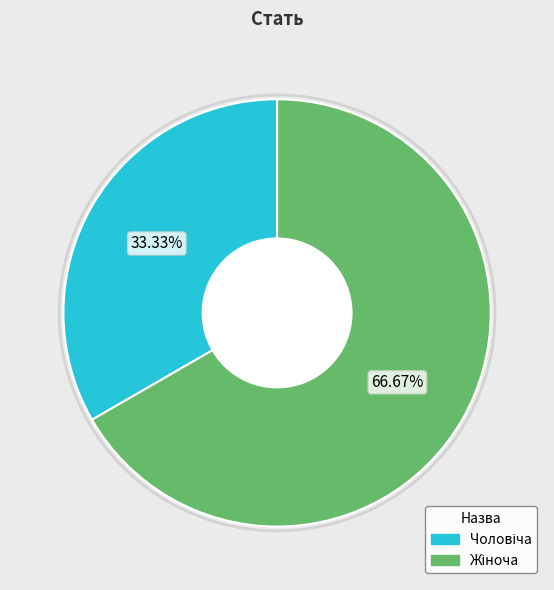

Is there a majority slice in this chart?

Yes